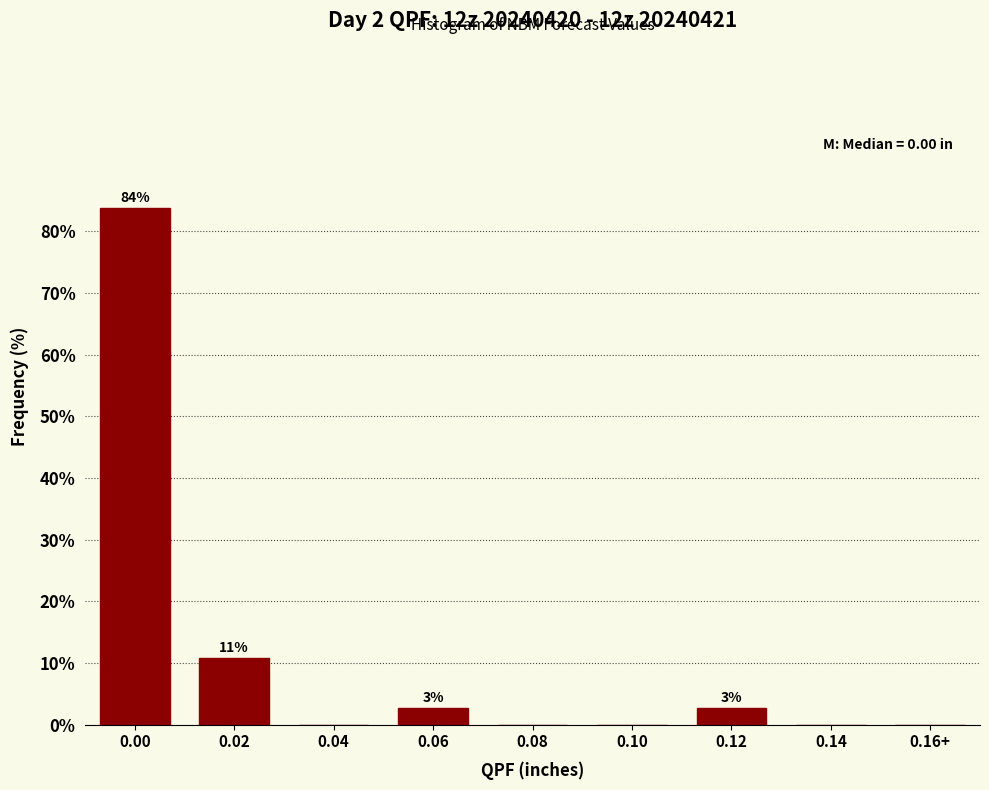

Reading left to right, list all the values displayed in this chart.

0.00=83.8	0.02=10.8	0.04=0.0	0.06=2.7	0.08=0.0	0.10=0.0	0.12=2.7	0.14=0.0	0.16+=0.0